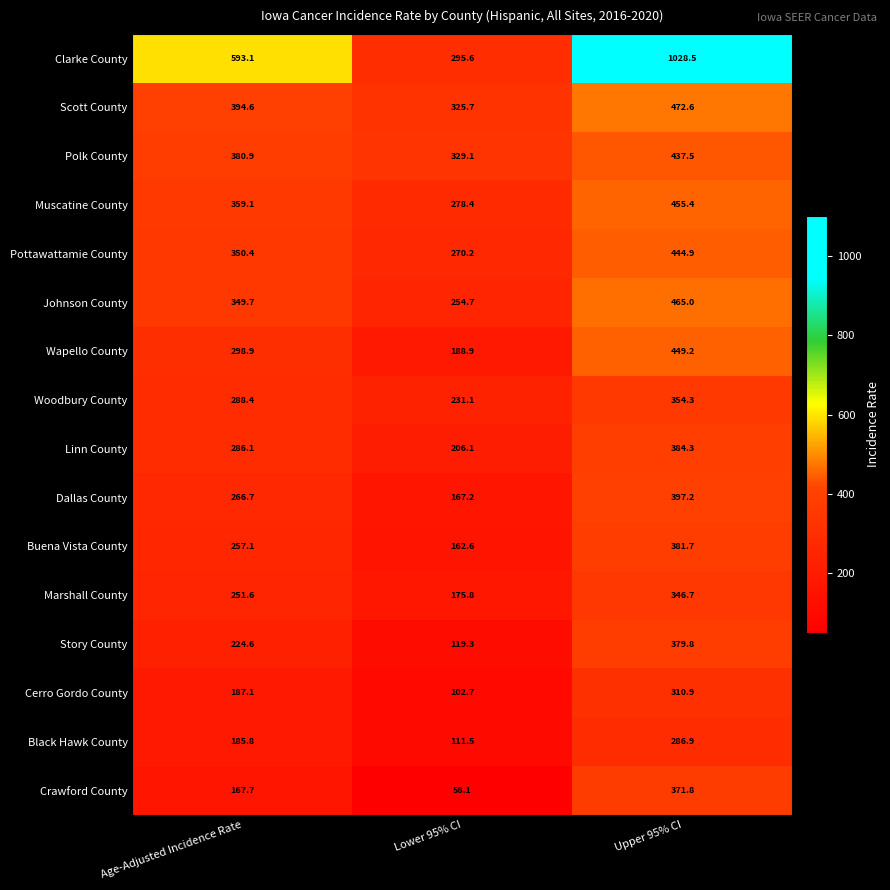

Which series has the largest range (max minus min)?

Clarke County